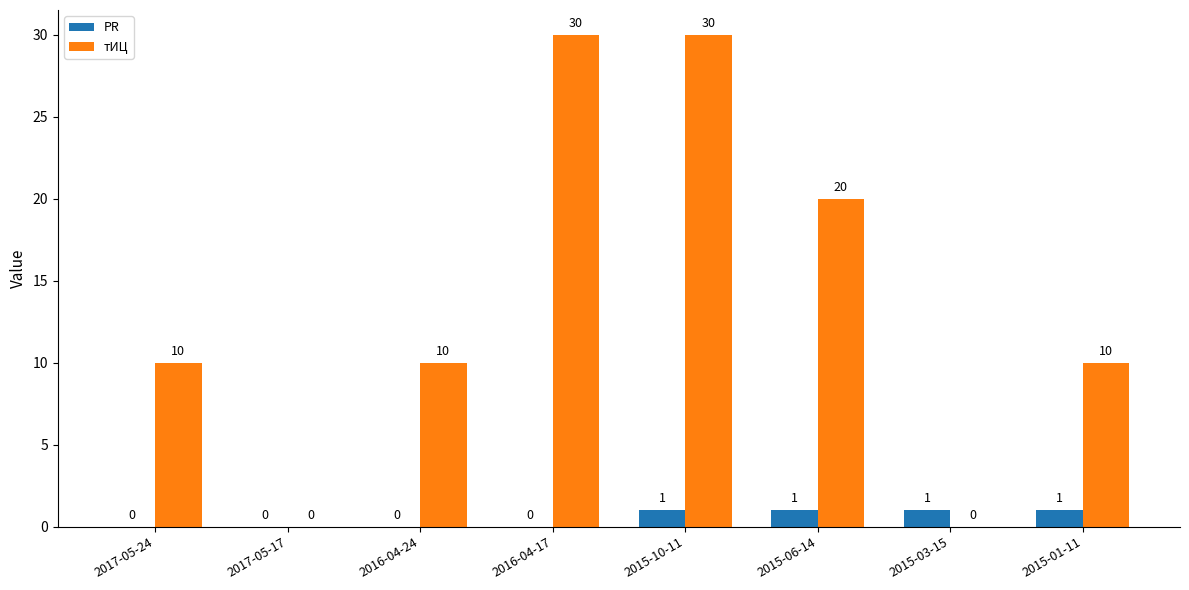

Which series has the largest range (max minus min)?

тИЦ